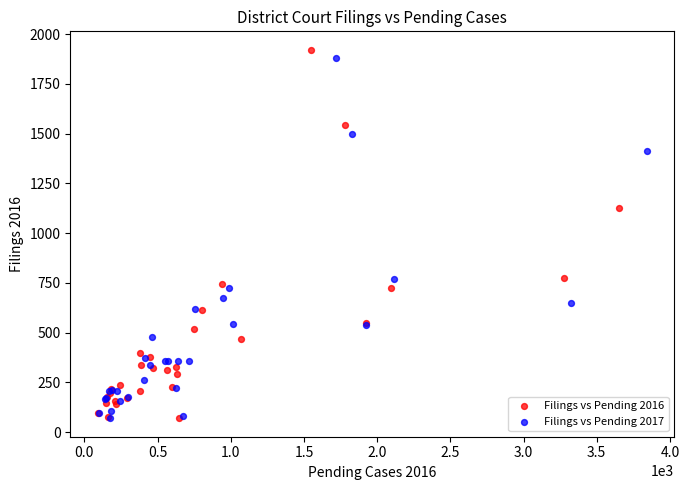

Which series has the widest spread of Y values?

Filings vs Pending 2016